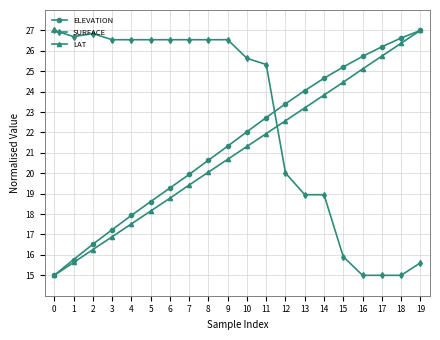

List the labels in order of ELEVATION value, largest first.

19, 18, 17, 16, 15, 14, 13, 12, 11, 10, 9, 8, 7, 6, 5, 4, 3, 2, 1, 0